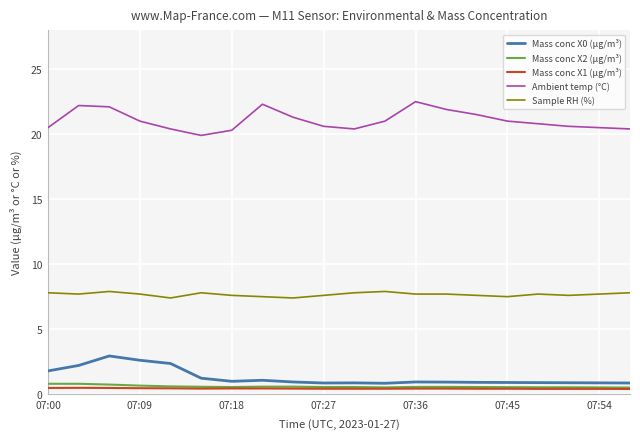

True or false: Mass conc X1 (μg/m³) and Sample RH (%) intersect in this chart.

False